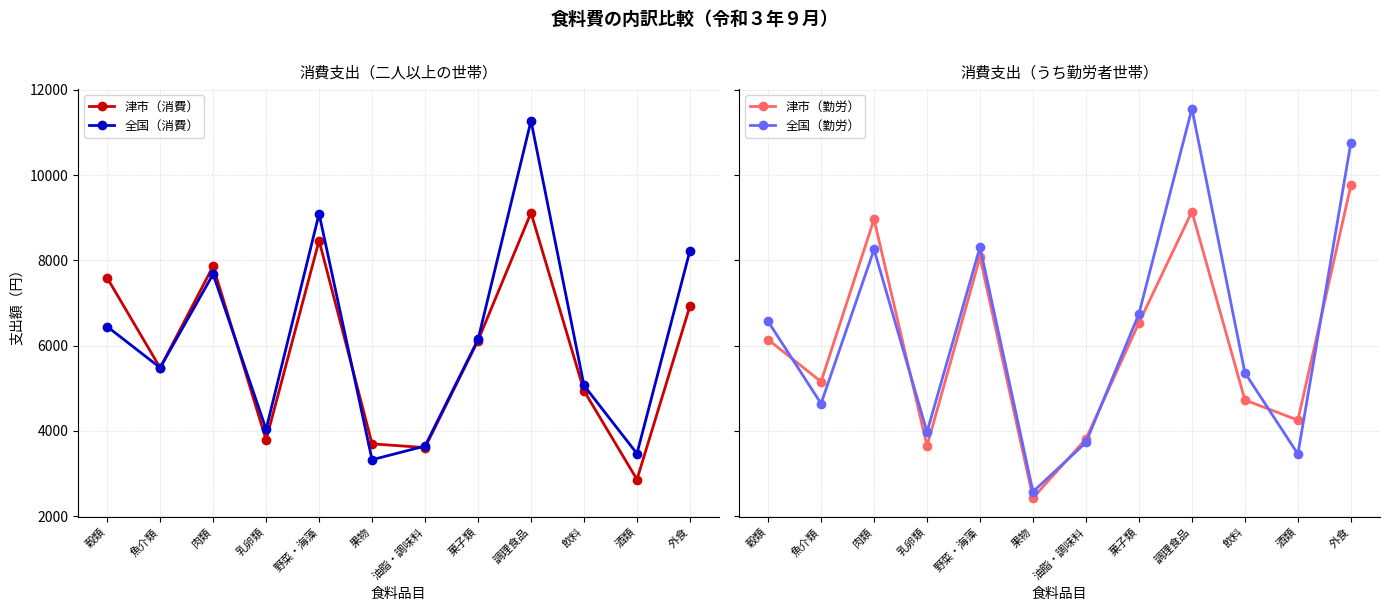

Is it true that 津市（消費） equals 7589 at 穀類?

True